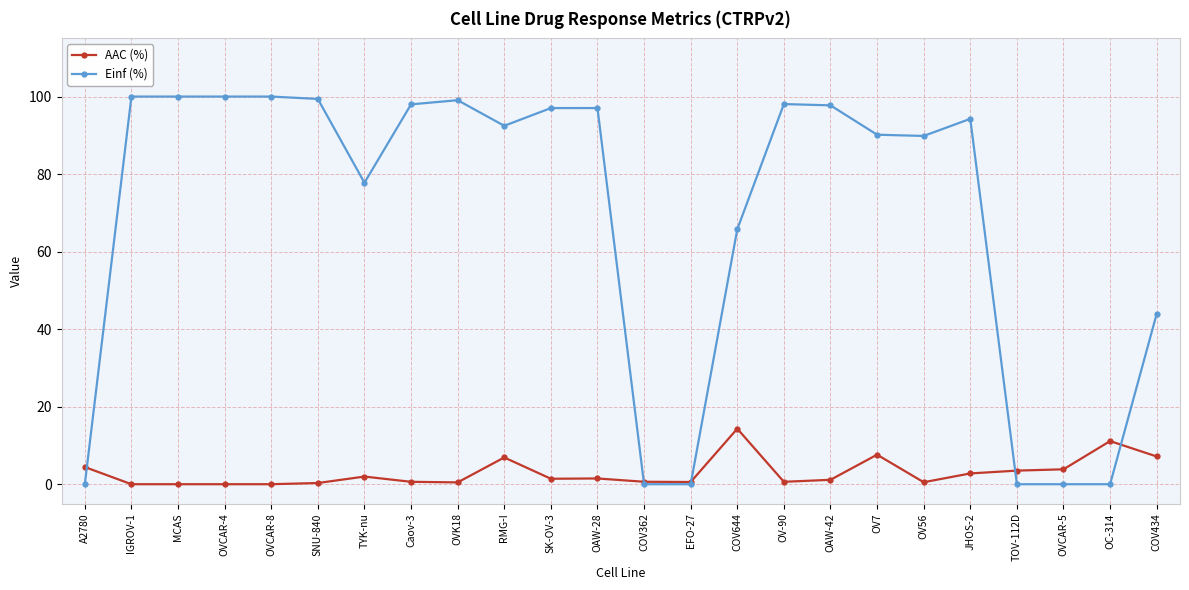

What is the sum of all AAC (%) values?

71.4